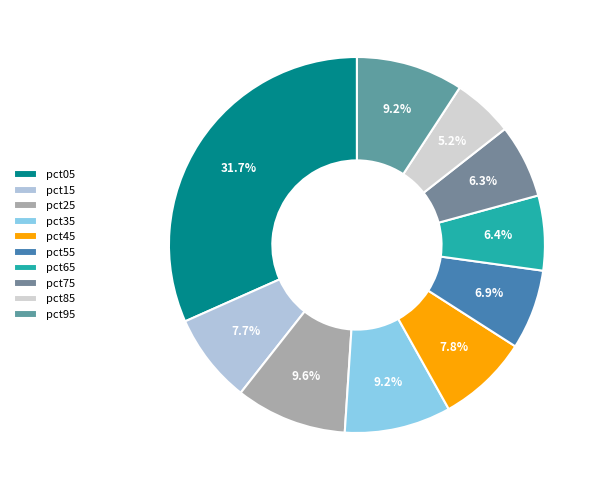

Which category has the smallest portion of the pie?

pct85